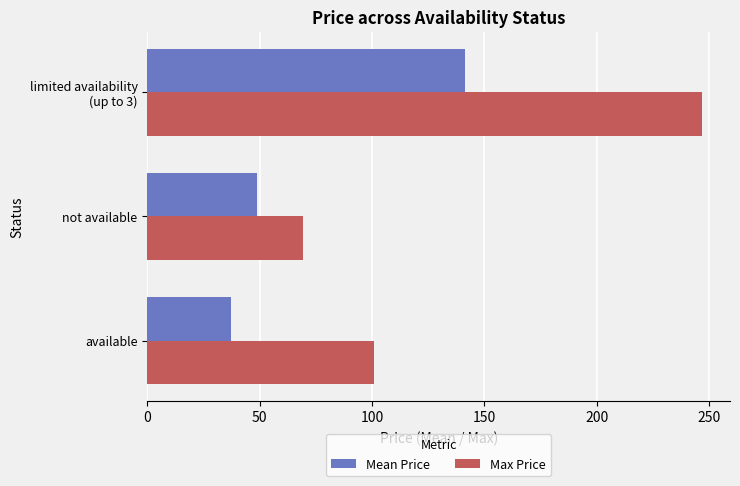

What is the difference between the maximum and minimum values in the Max Price series?

177.8